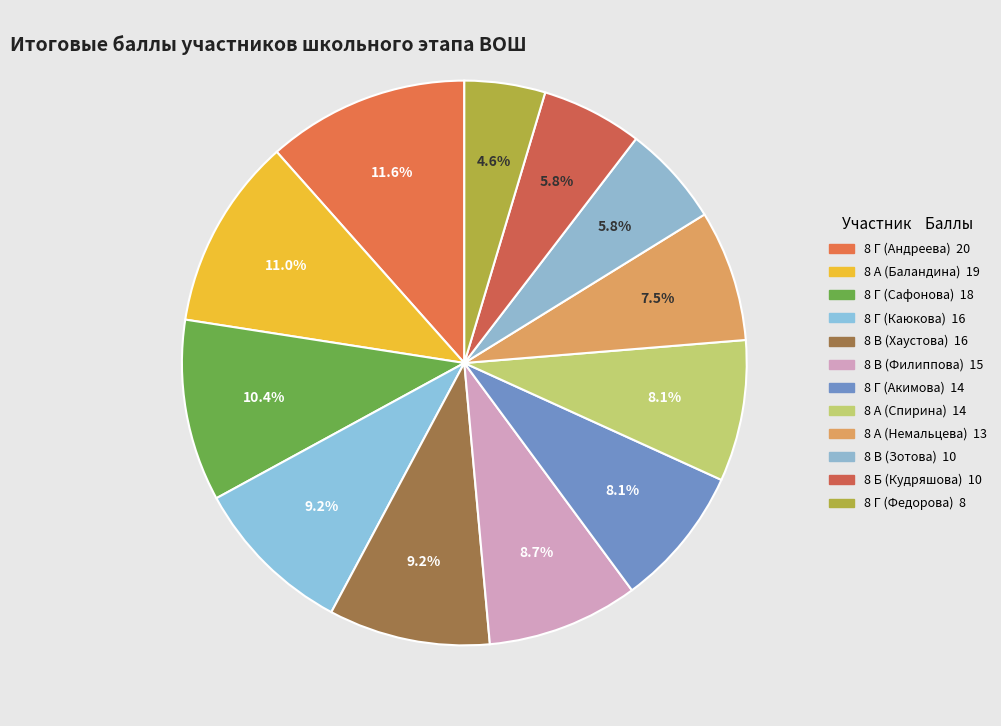

What percentage is the 8 Г (Акимова) slice, to the nearest percent?

8%